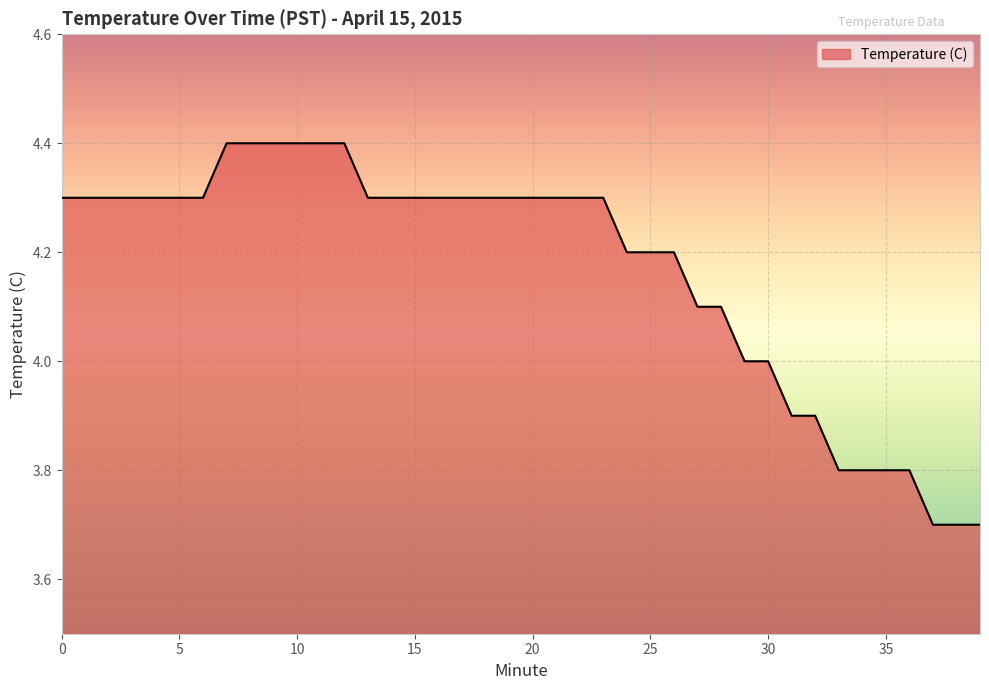

What is the difference between the maximum and minimum values?

0.7